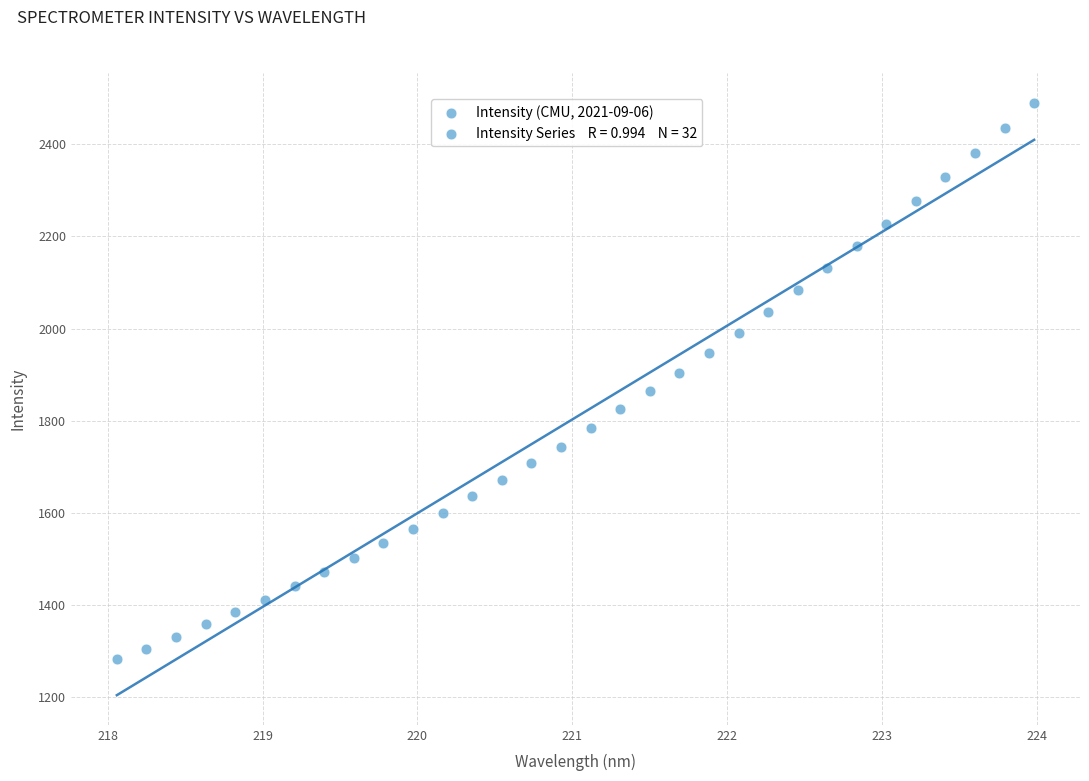

What is the range of Y values (max minus min)?

1209.3